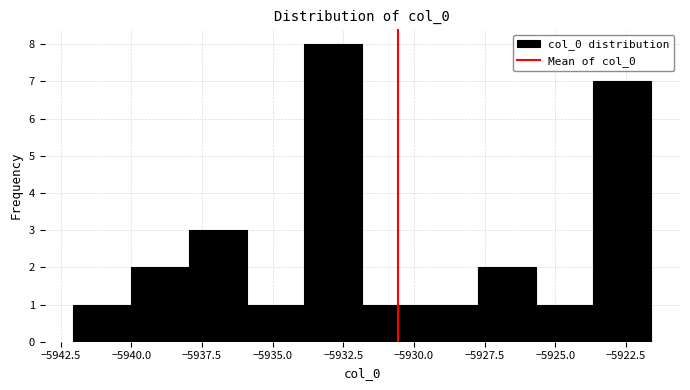

How tall is the bar that spans -5938.0 to -5936.0 on the x-axis? Neither the bar edges nor the heights are printed on the chart, so give them approximately, as read against the axes.

3